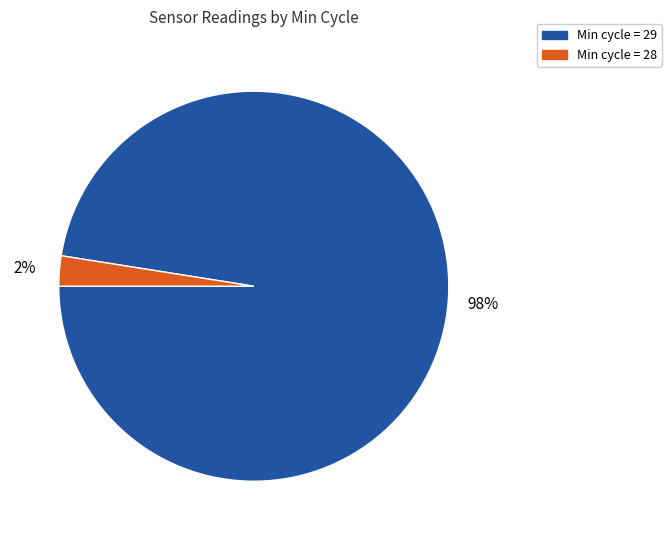

Is there a majority slice in this chart?

Yes